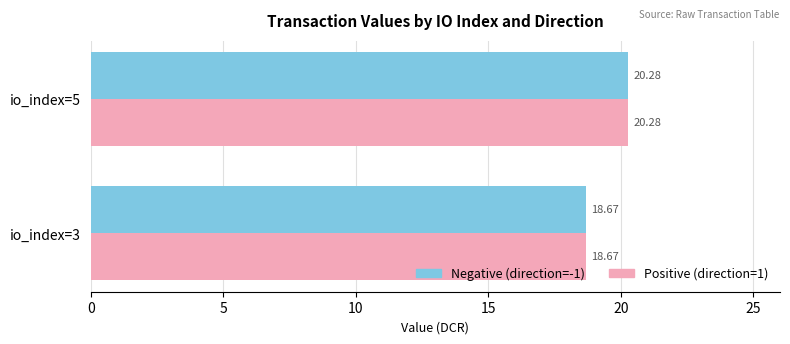

Rank the categories by Negative (direction=-1) value from highest to lowest.

io_index=5, io_index=3